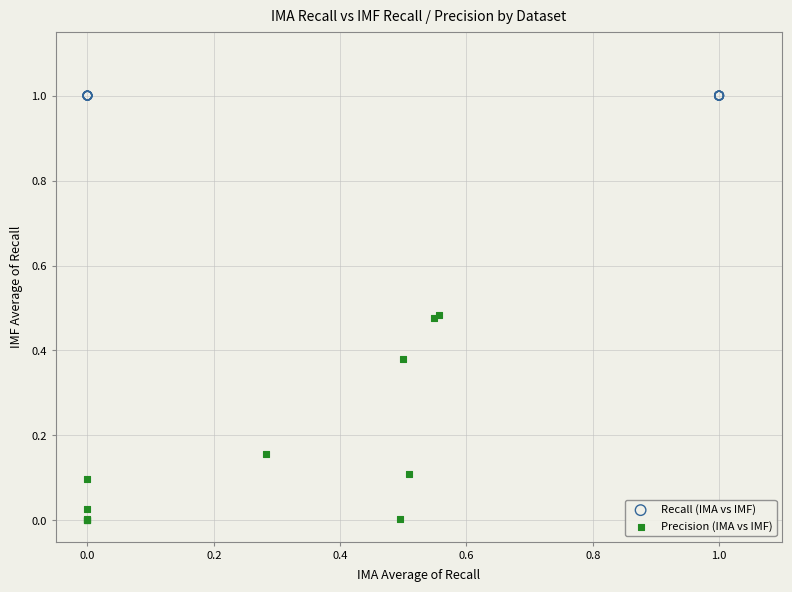

Which series contains the highest Y value?

Recall (IMA vs IMF)